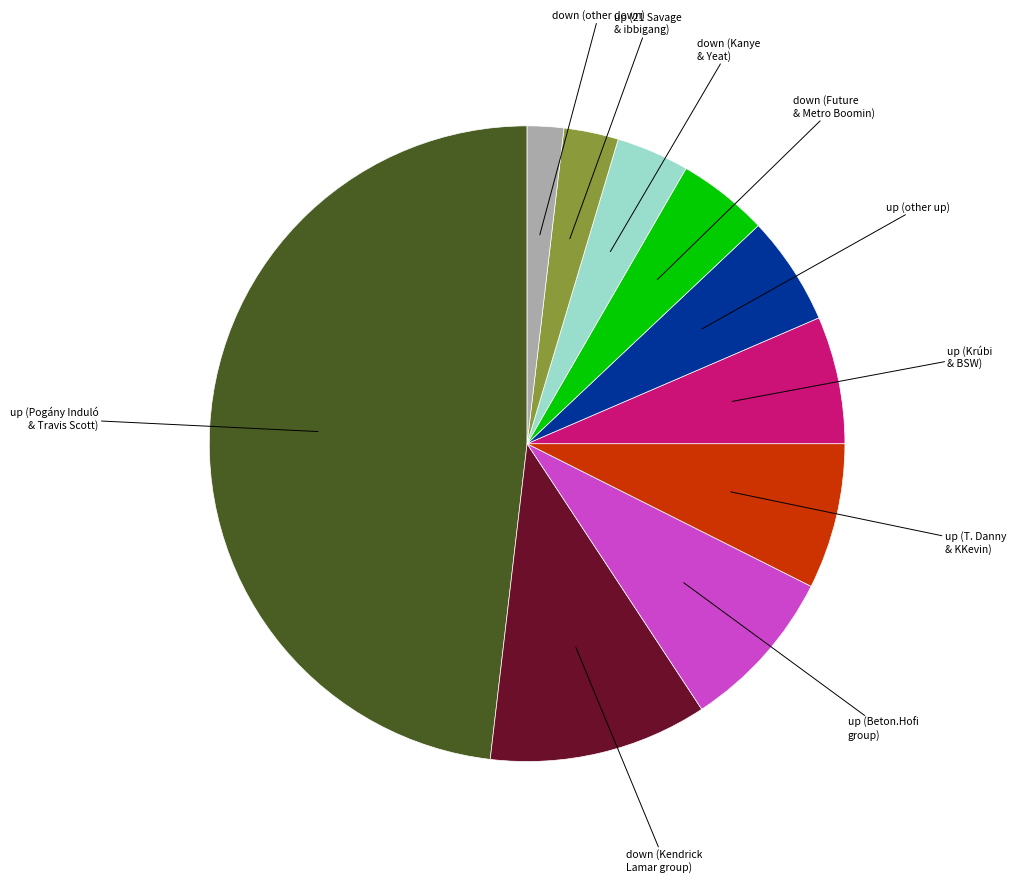

Is there any slice that represents more than half of the pie?

No